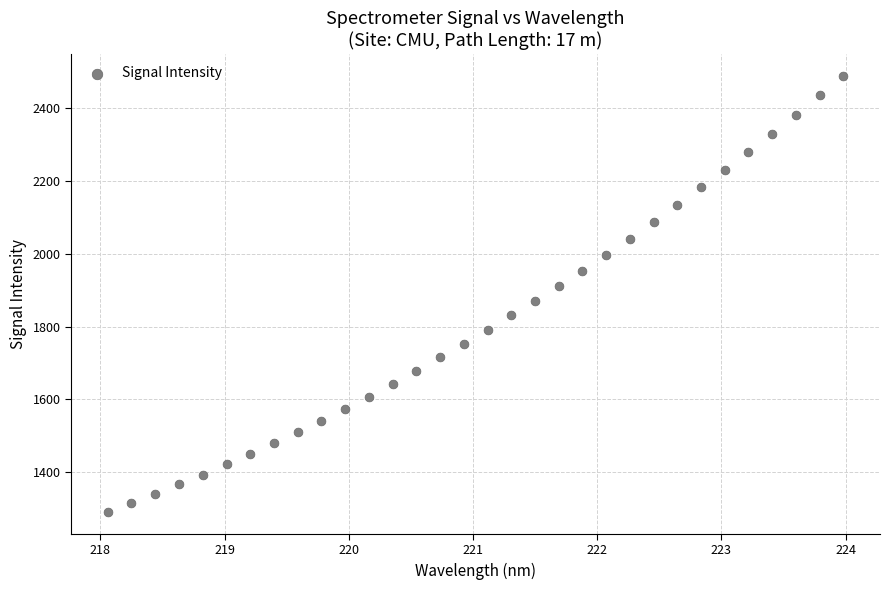

What is the range of X values (max minus min)?

5.9